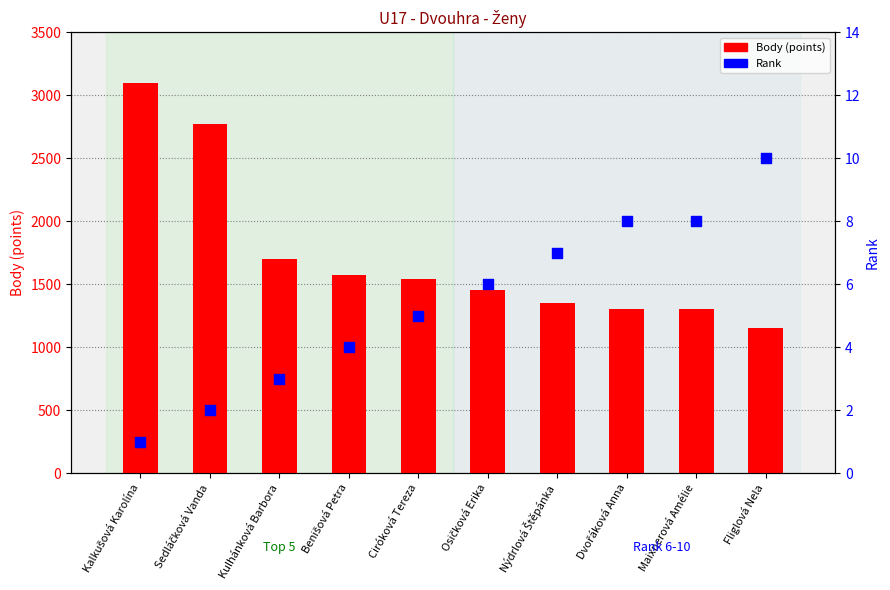

Which series contains the lowest Y value?

Rank